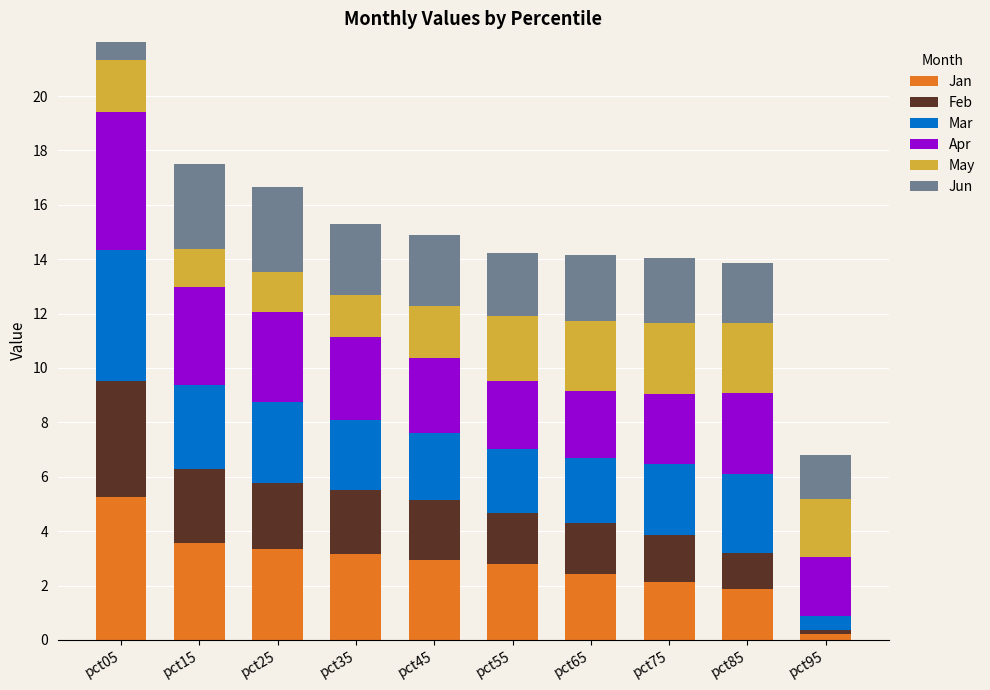

What are all the series names shown in the legend?

Jan, Feb, Mar, Apr, May, Jun